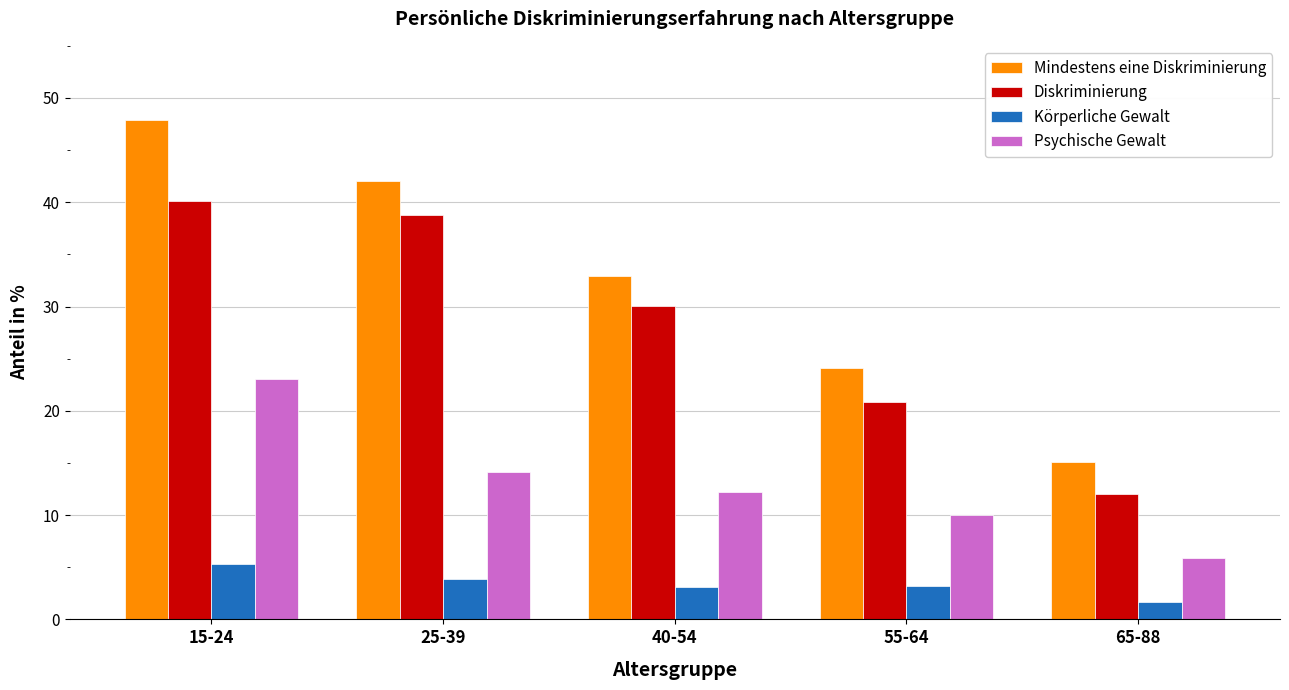

The value of Körperliche Gewalt at 15-24 is 5.3. True or false?

True